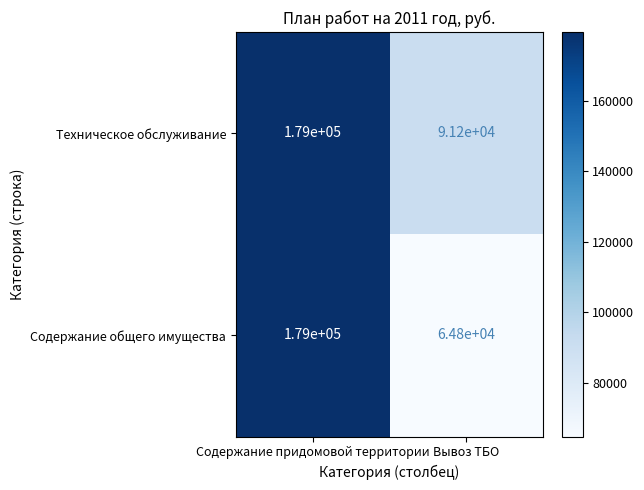

Reading left to right, list all the values displayed in this chart.

Техническое обслуживание: 179000	91200
Содержание общего имущества: 179000	64800